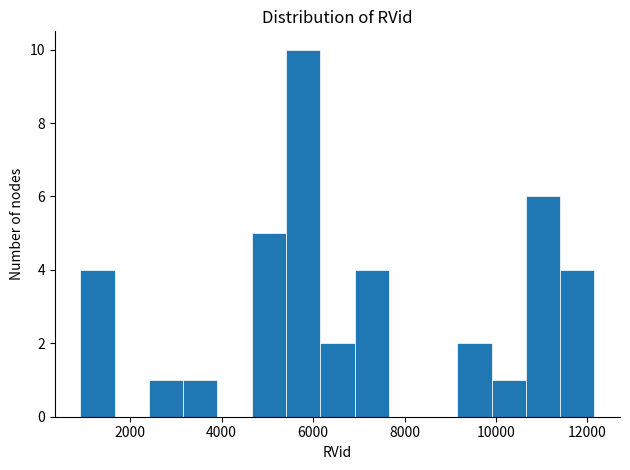

Around what value on the x-axis is the tallest bar? Give the approximate position of its centre, as read against the axis.

5800